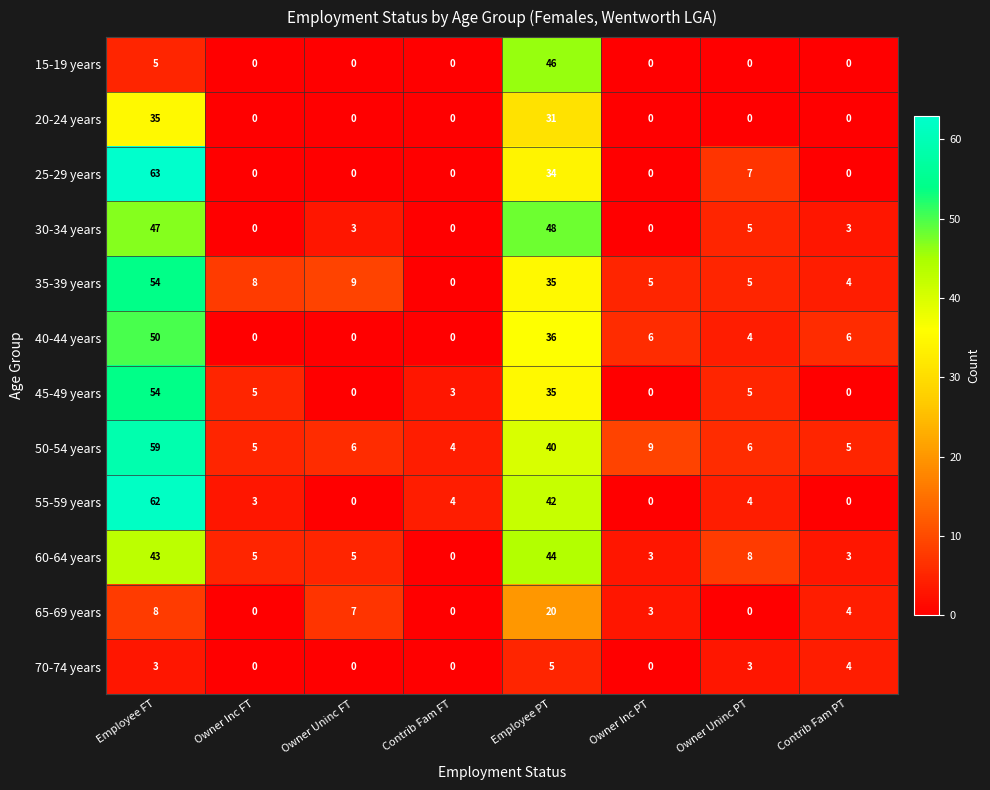

At how many categories does at least one series exceed 5?

7